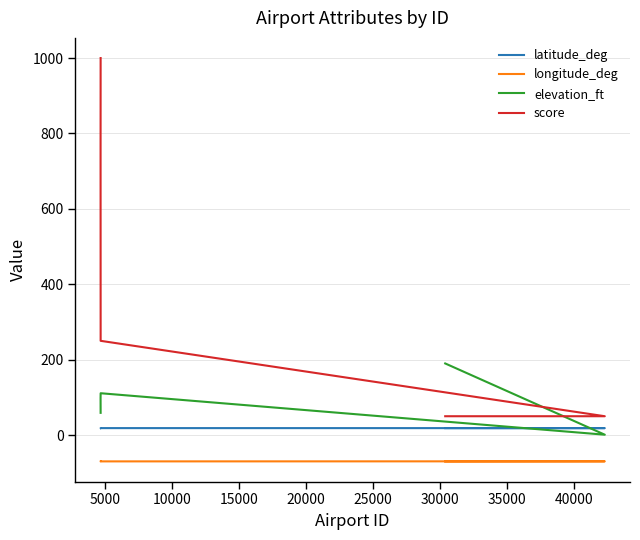

What is the spread (max minus min) of values at 0?

1069.7